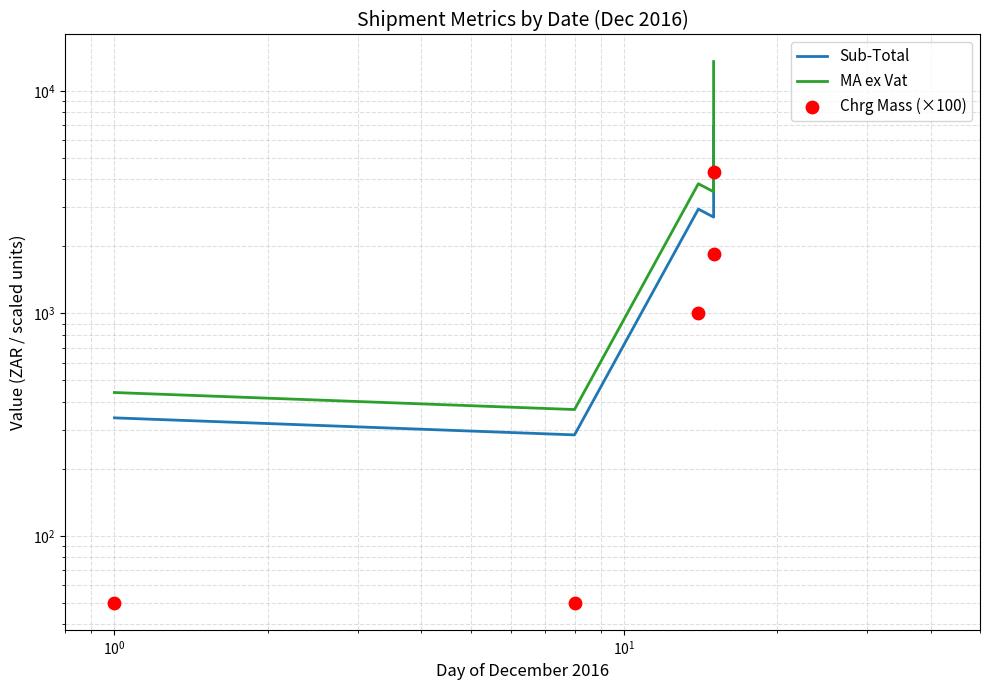

Which series has the largest Y range (max minus min)?

MA ex Vat